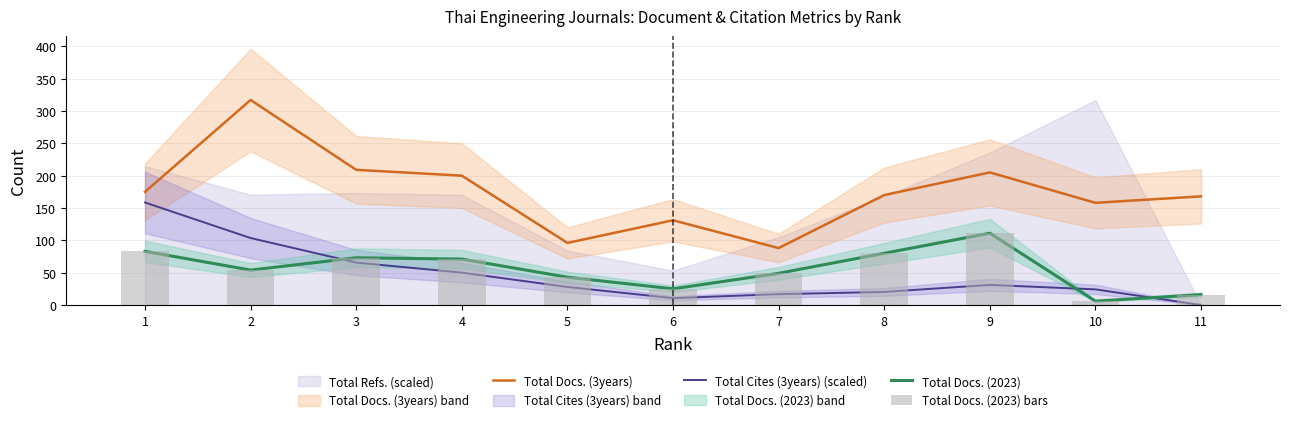

What value does the Total Docs. (2023) bars series have at 1?

83.0